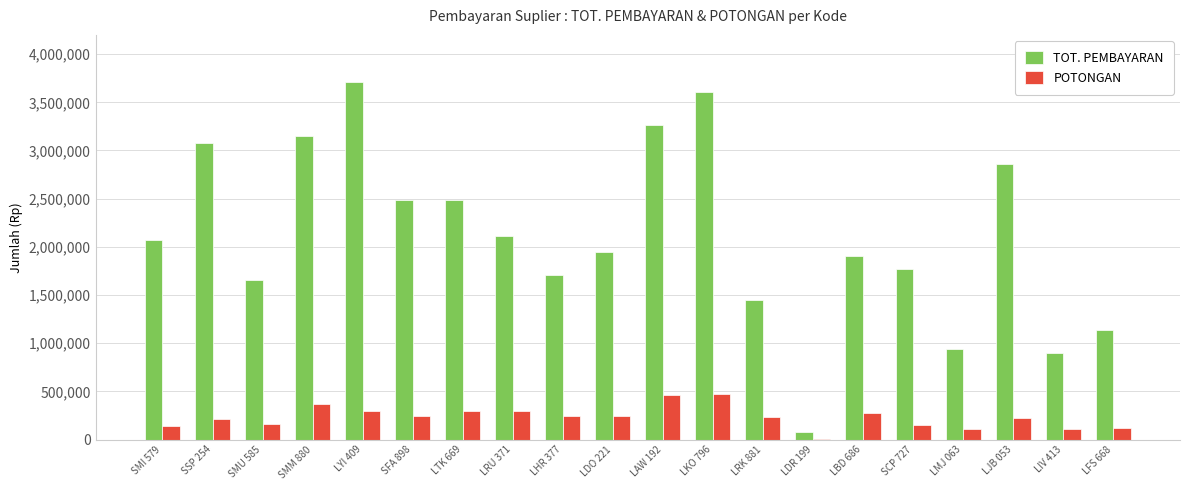

Which category has the highest value in the TOT. PEMBAYARAN series?

LYI 409